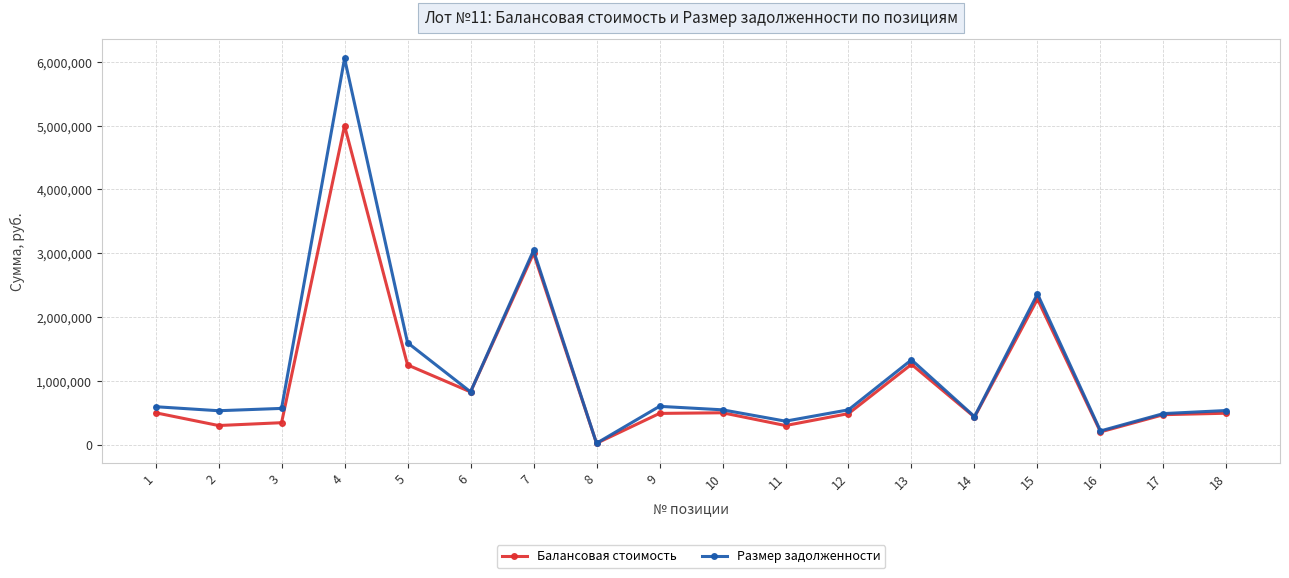

At which category is the sum across all series the highest?

4